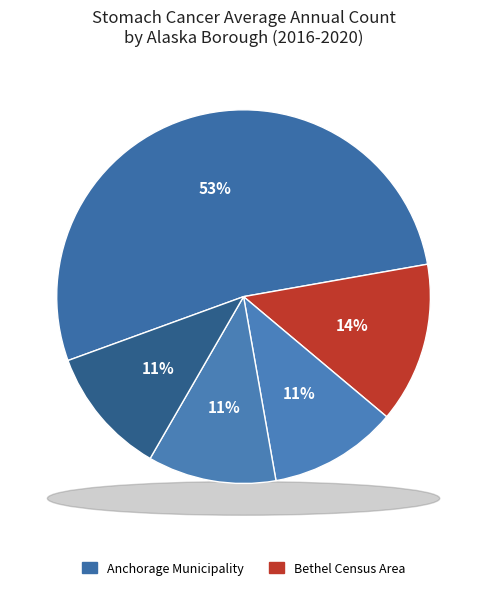

Rank the categories by value from lowest to highest.

Kenai Peninsula Borough, Fairbanks North Borough, Bethel Census Area, Matanuska-Susitna Borough, Anchorage Municipality